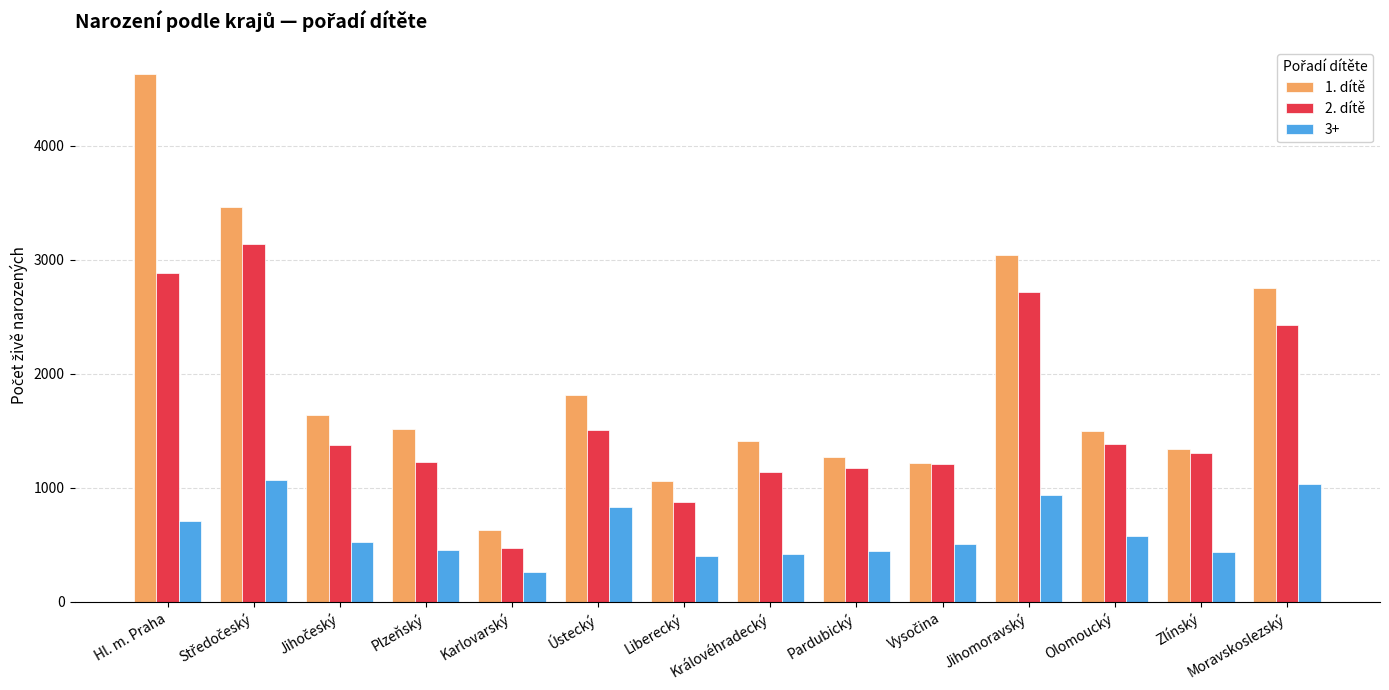

Where does the 1. dítě series first go above 1515?

Hl. m. Praha